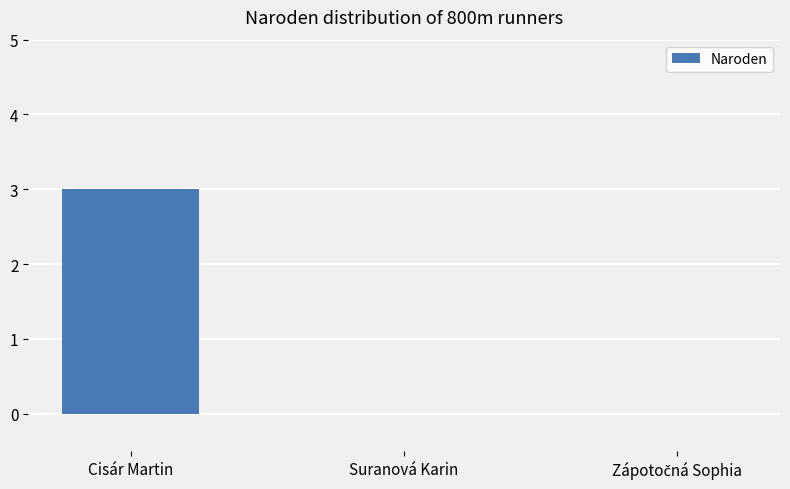

Between Suranová Karin and Cisár Martin, which is larger?

Cisár Martin